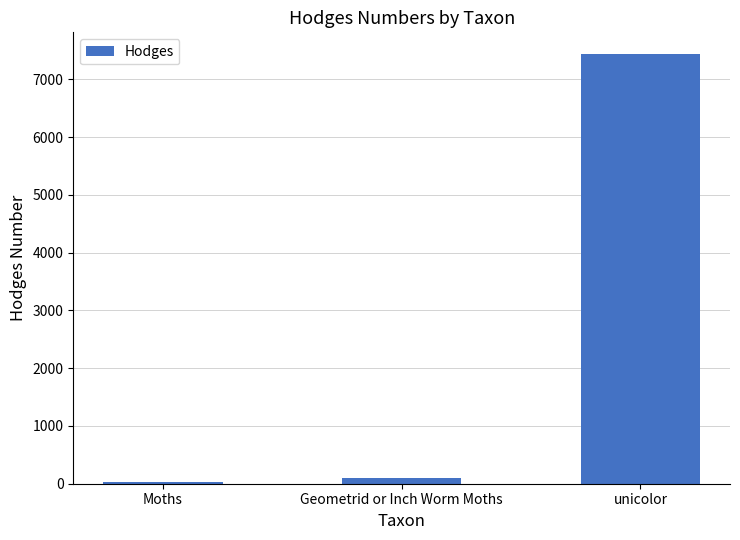

Which has a higher value, unicolor or Moths?

unicolor